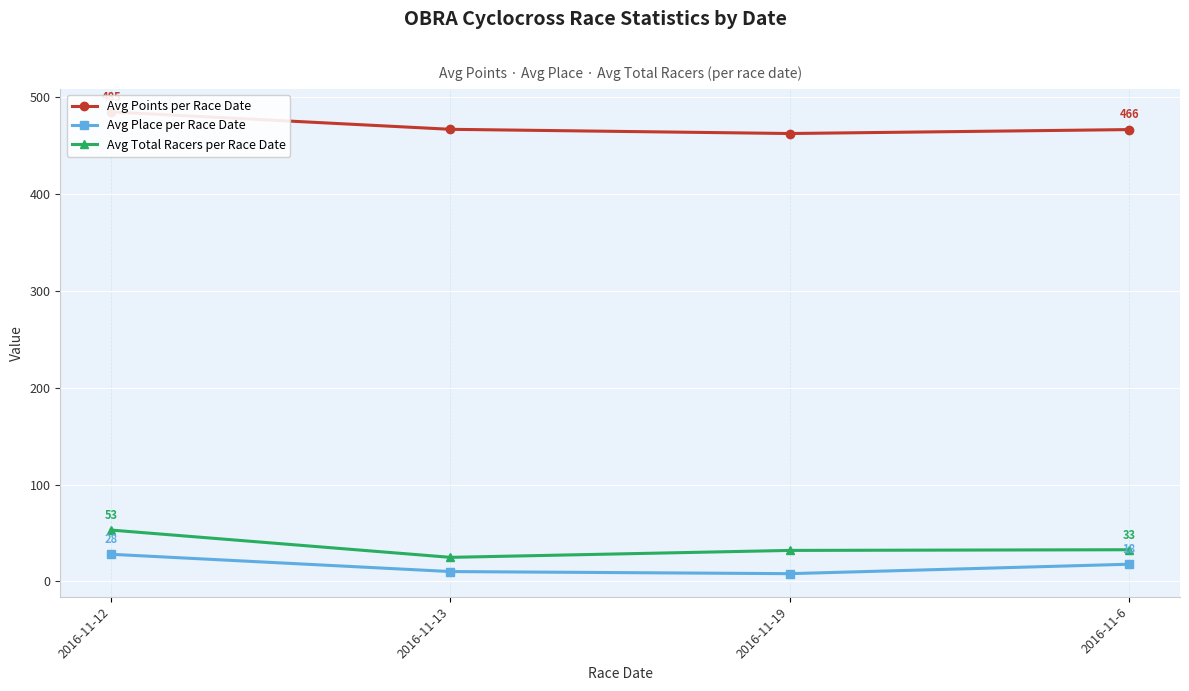

What is the difference between the Avg Total Racers per Race Date values at 2016-11-6 and 2016-11-13?

7.9